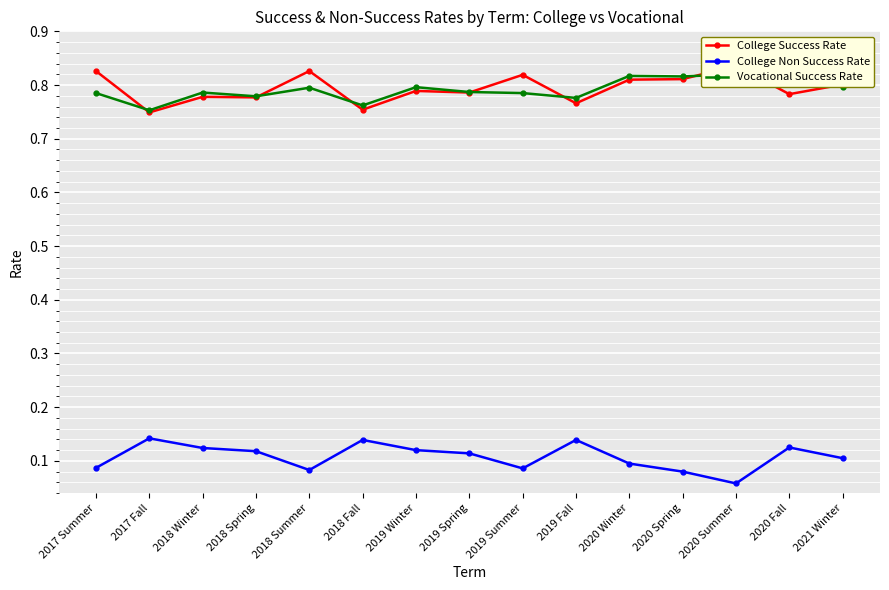

Where is College Success Rate nearest to the value 0?

2017 Fall